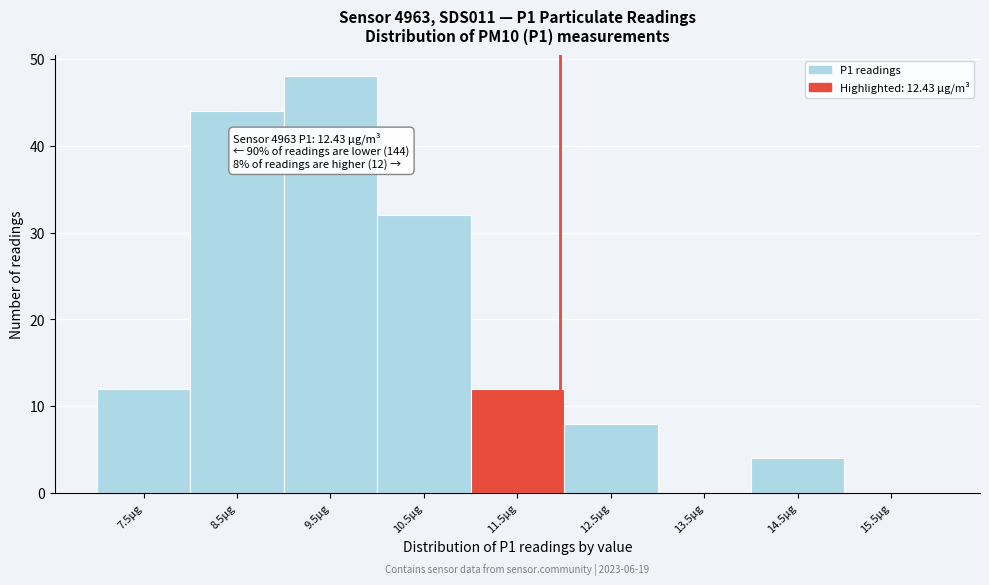

Reading left to right, what are all the values shown in this chart?

7.5µg=12	8.5µg=44	9.5µg=48	10.5µg=32	11.5µg=12	12.5µg=8	13.5µg=0	14.5µg=4	15.5µg=0